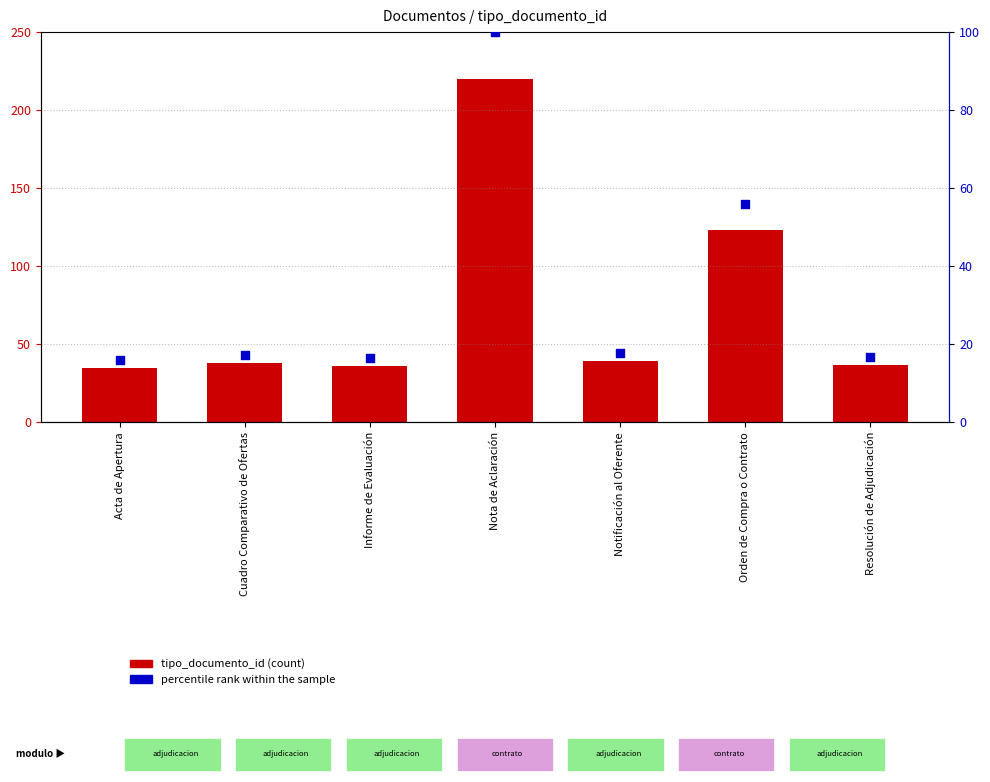

Which series reaches the maximum Y coordinate?

tipo_documento_id